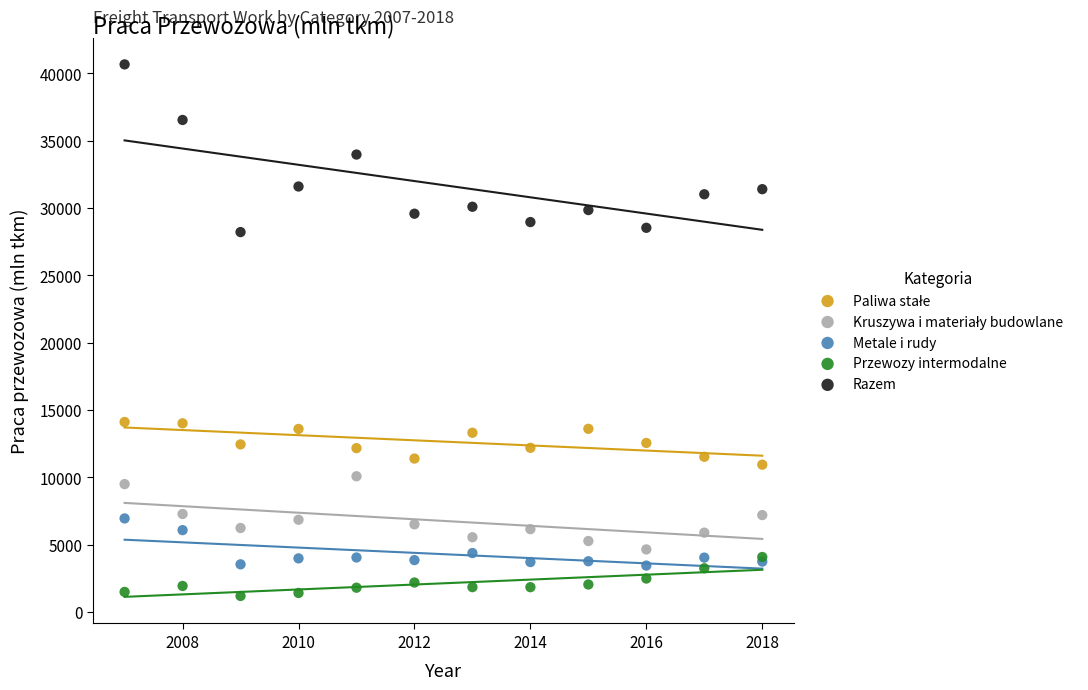

Which series reaches the maximum Y coordinate?

Razem